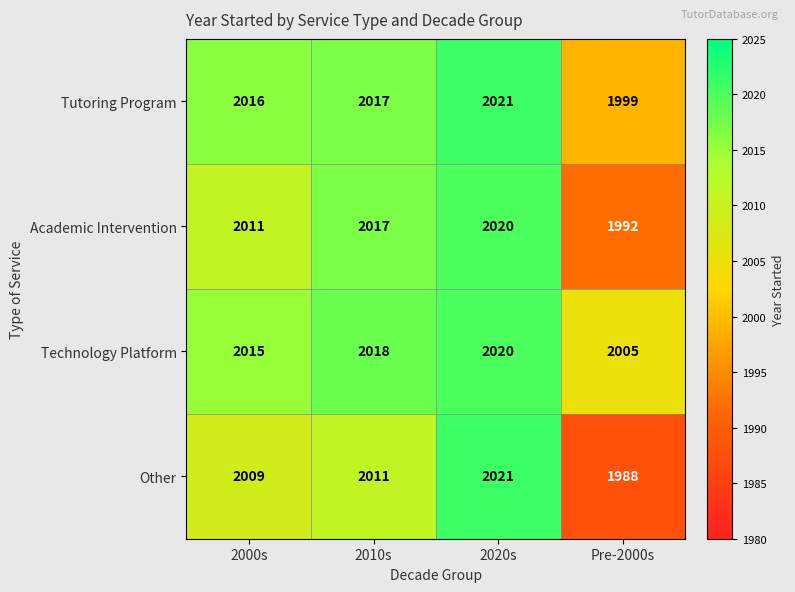

List the series in order of their overall mean, lowest first.

Other, Academic Intervention, Tutoring Program, Technology Platform